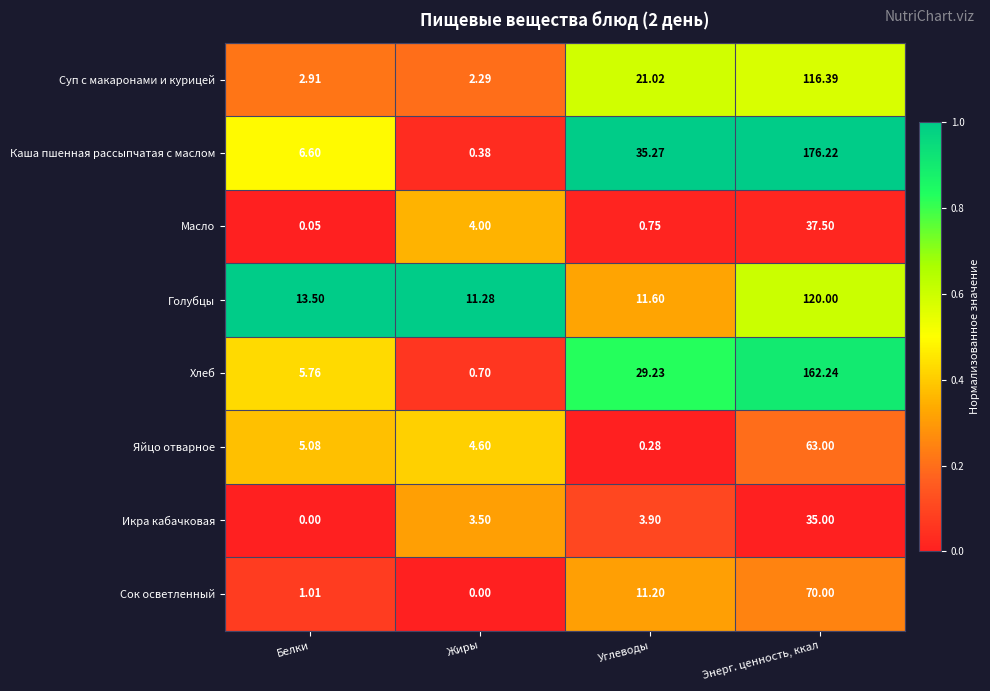

At which label is Хлеб closest to 81?

Углеводы